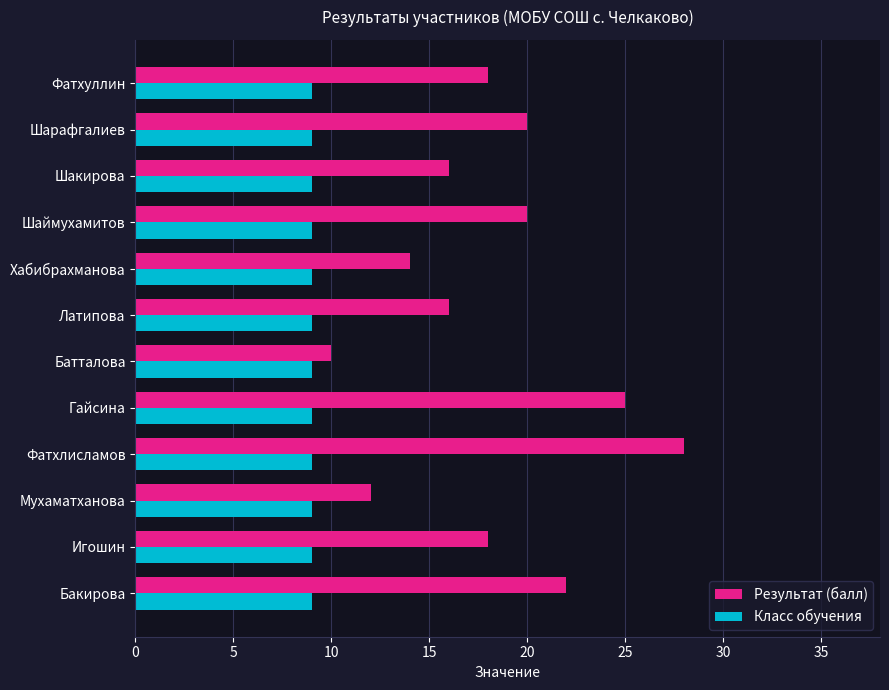

How many data points does each series have?

12